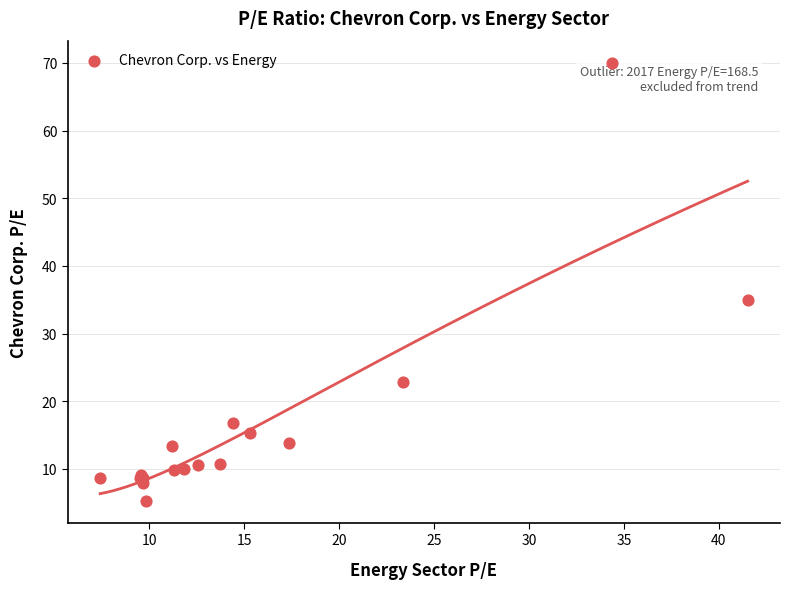

What Y value in the scatter plot is closest to 37?

35.0